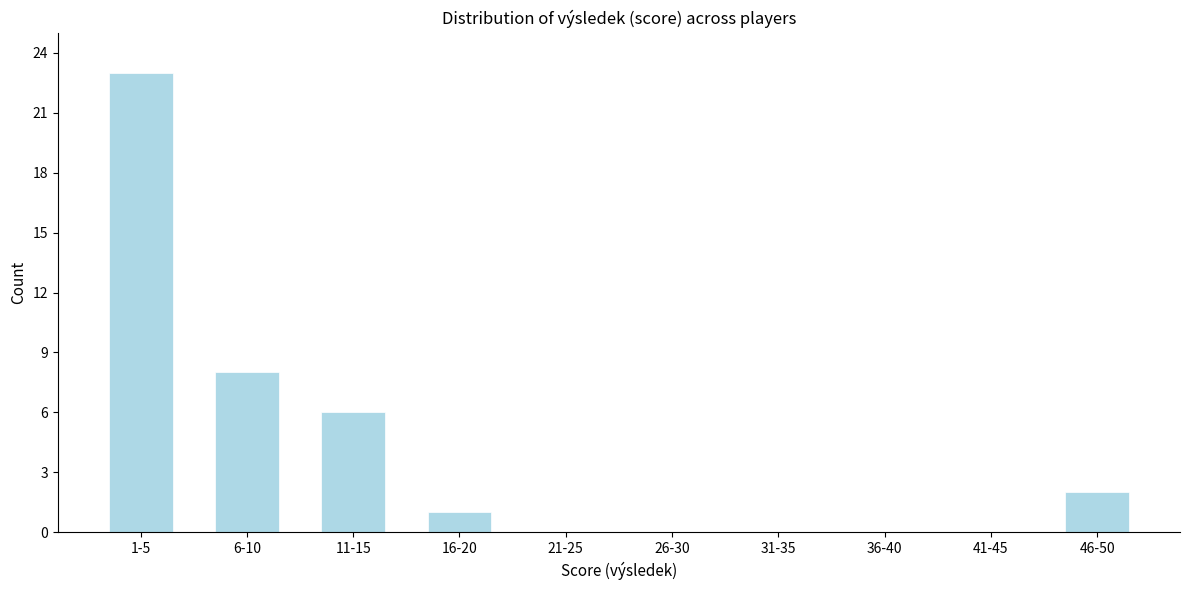

Reading left to right, transcribe all the data shown in this chart.

1-5=23	6-10=8	11-15=6	16-20=1	21-25=0	26-30=0	31-35=0	36-40=0	41-45=0	46-50=2